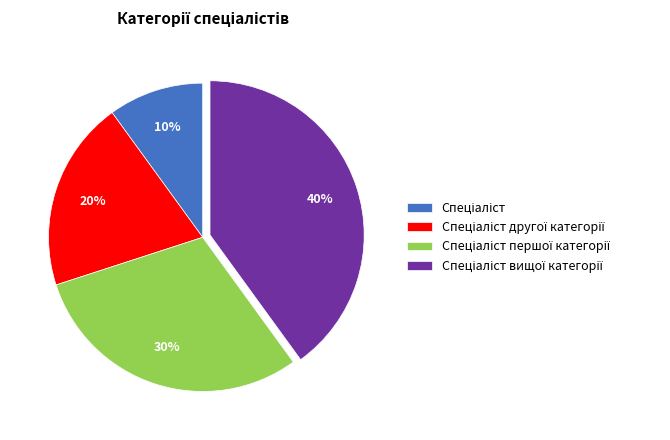

To the nearest percent, what is the difference between the largest and smallest slice percentages?

30%